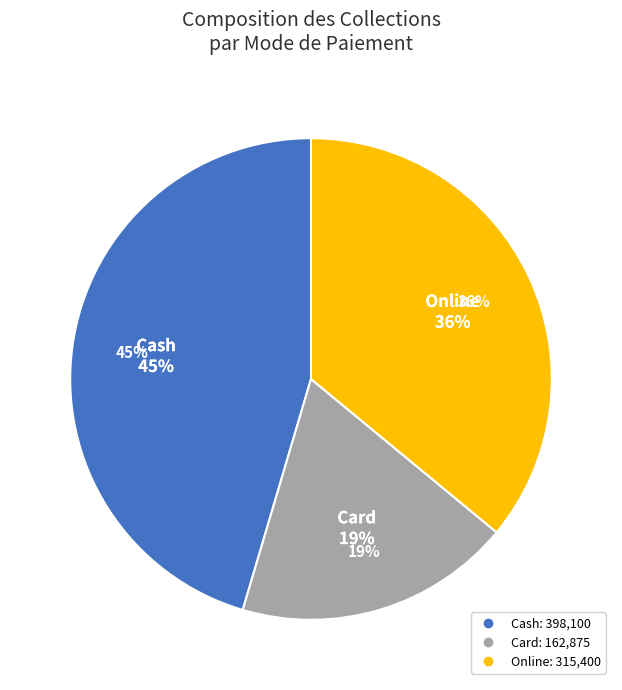

What portion of the pie excludes Card?

81.4%